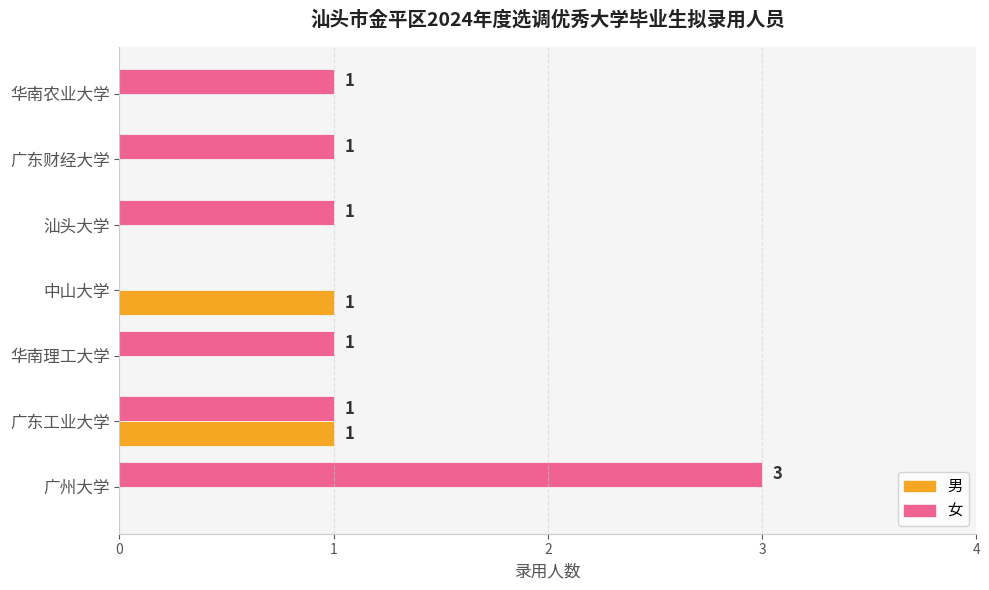

How many 女 values are between 1 and 2?

5